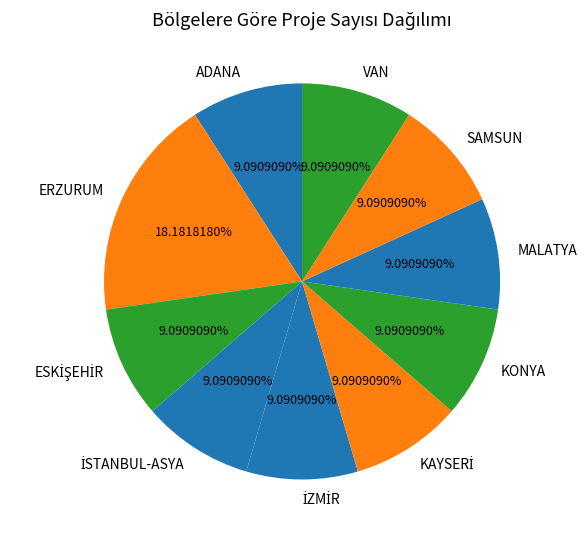

Which has a higher value, MALATYA or ERZURUM?

ERZURUM